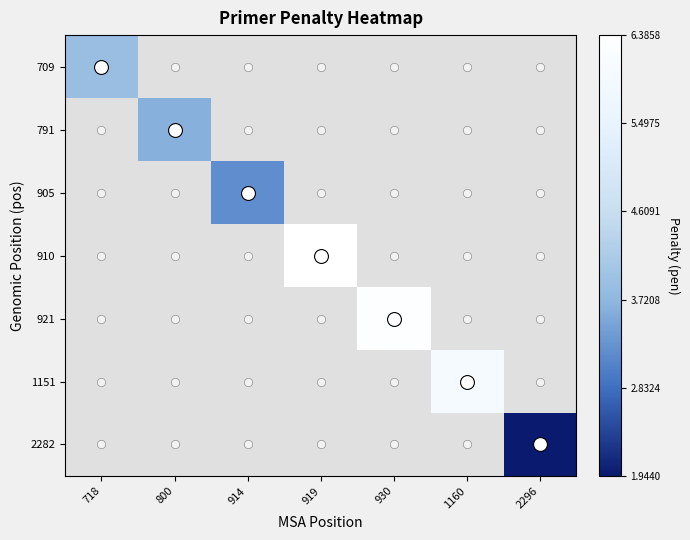

What is the maximum value shown in the chart?

6.4